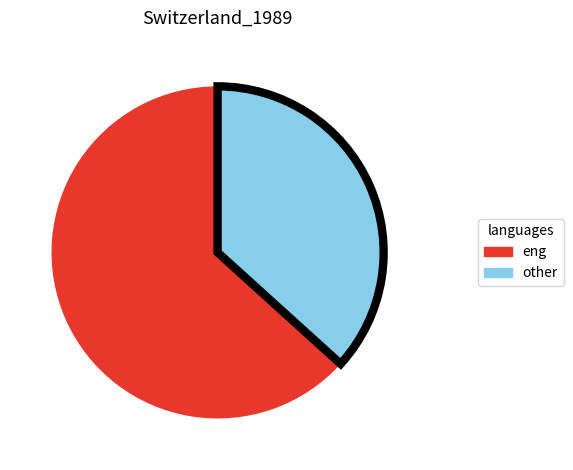

Is there a majority slice in this chart?

Yes